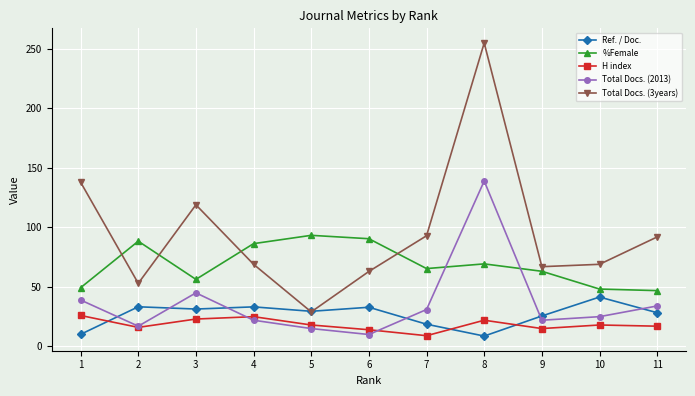

What are all the series names shown in the legend?

Ref. / Doc., %Female, H index, Total Docs. (2013), Total Docs. (3years)